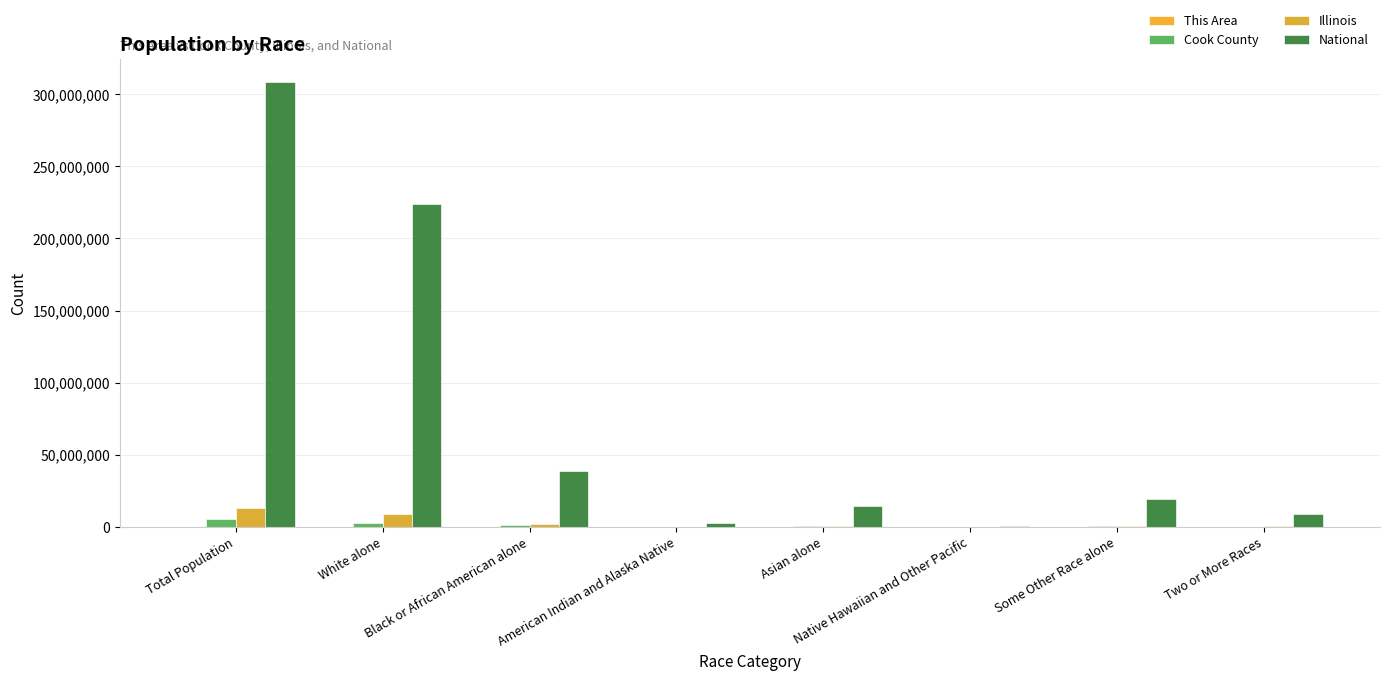

Where is National nearest to the value 154642775?

White alone